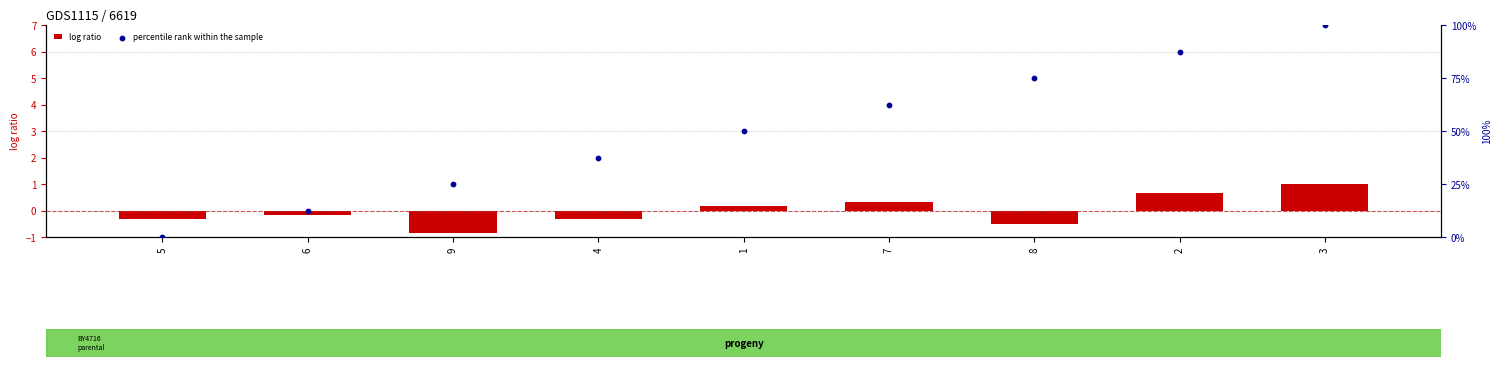

At which category is the sum across all series the highest?

3